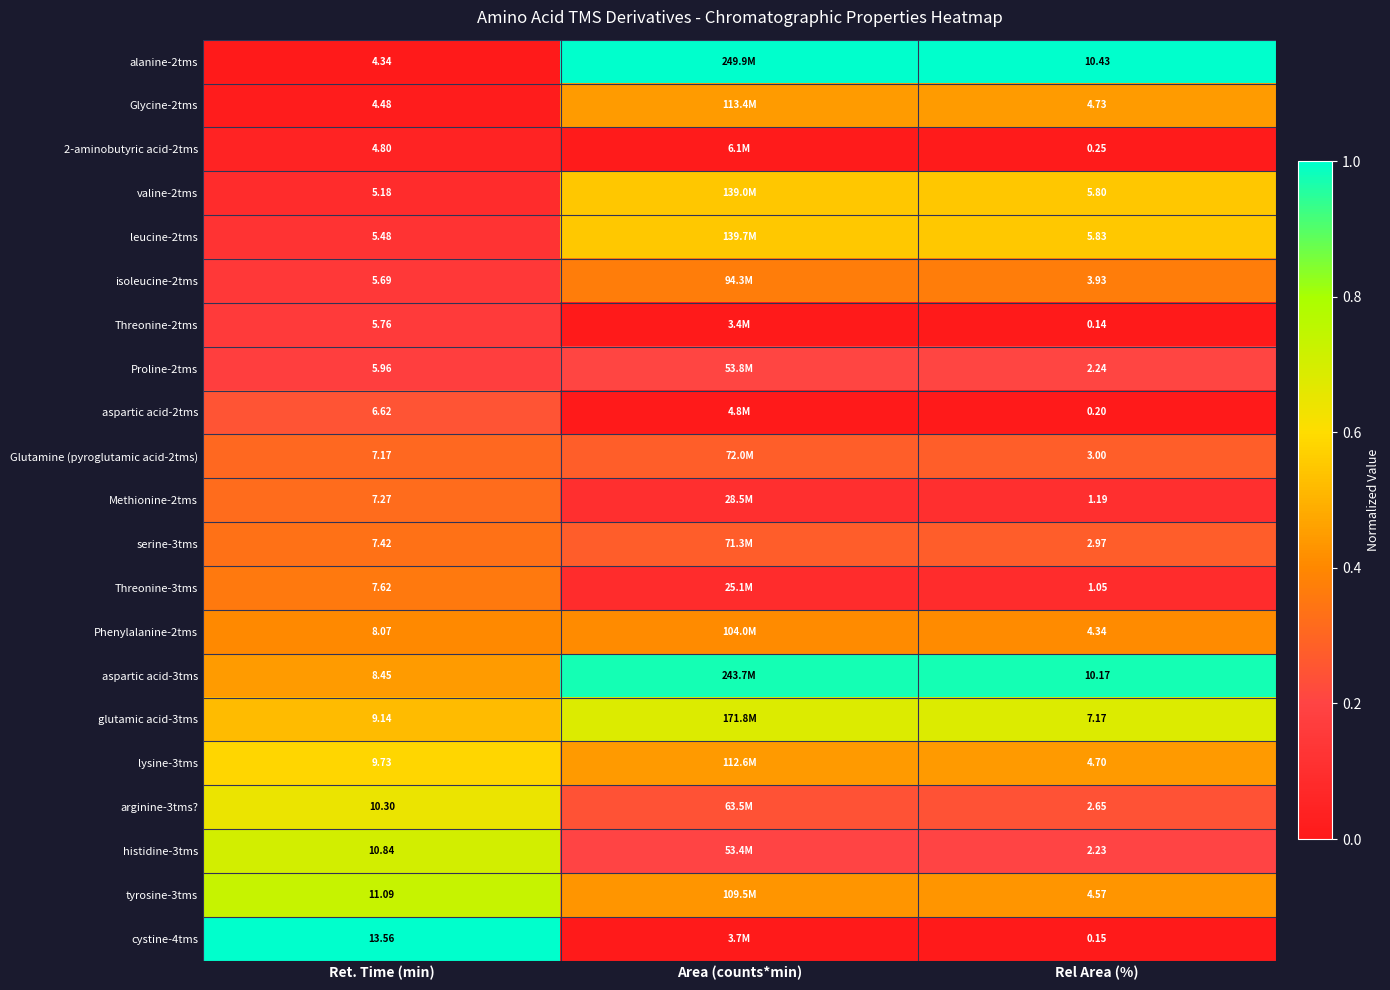

Is the value of aspartic acid-2tms at Ret. Time (min) greater than the value of isoleucine-2tms at Ret. Time (min)?

Yes